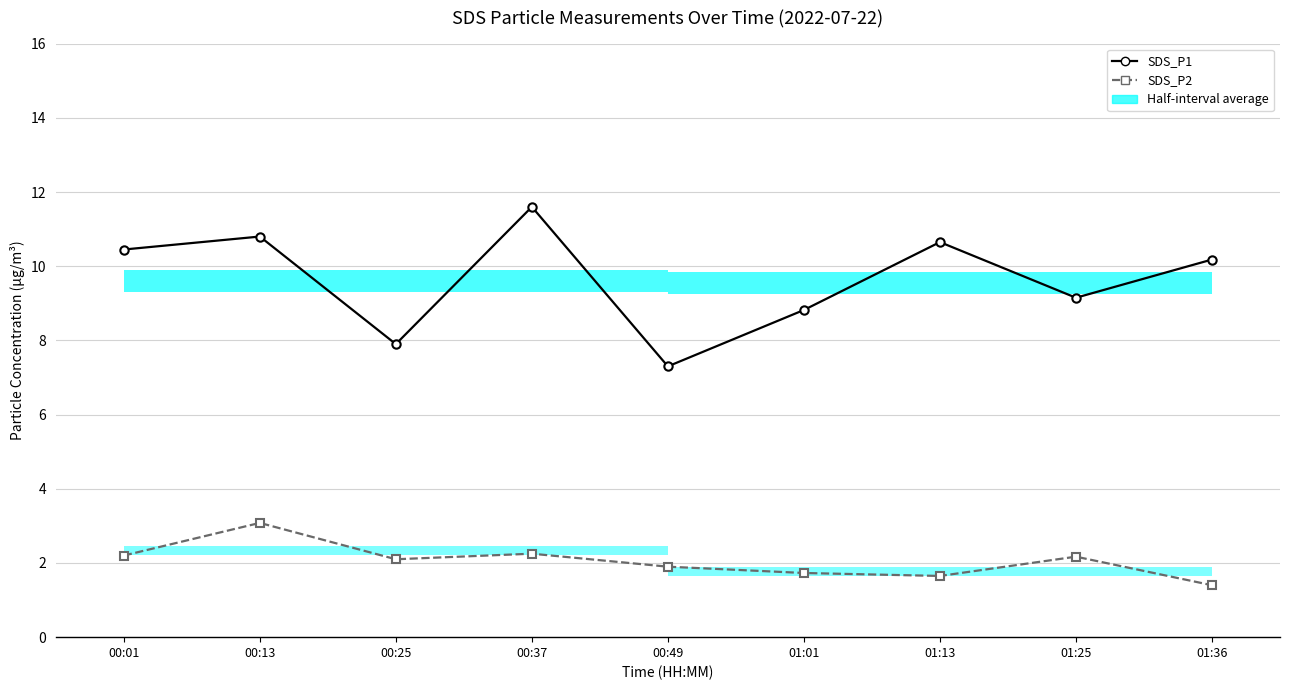

Which series changed the most between 01:13 and 01:36?

SDS_P1